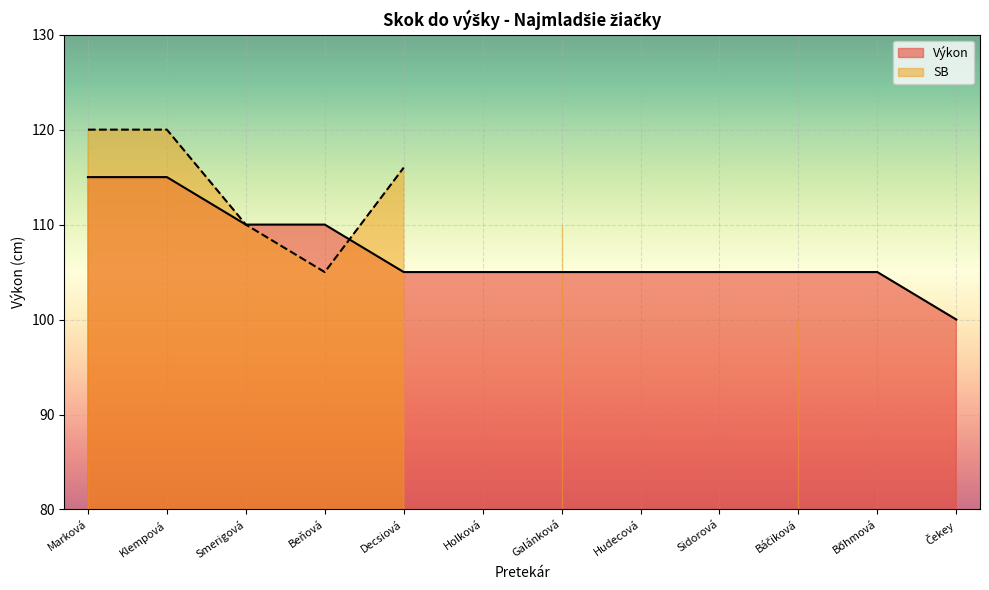

What position from the right is Marková?

12